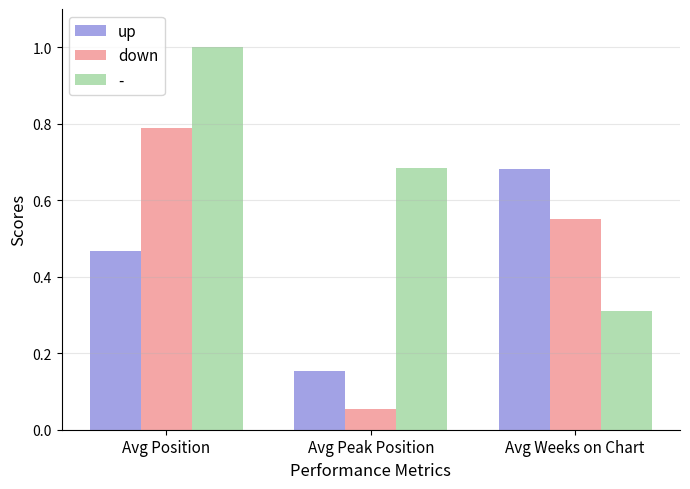

How many groups of bars are there?

3